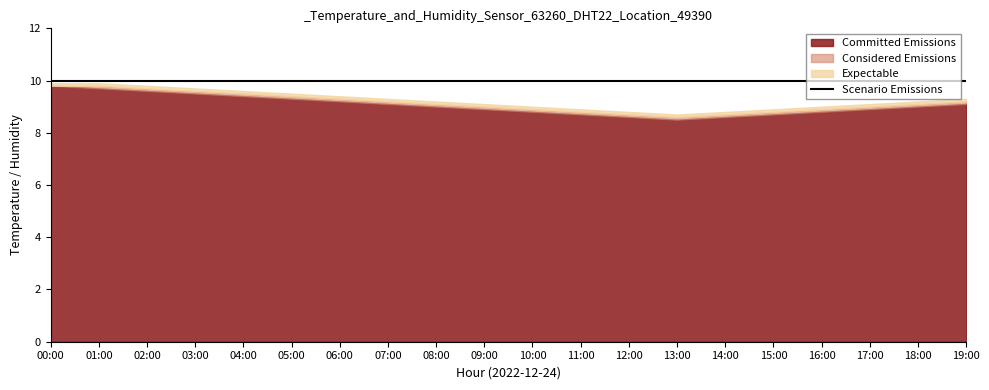

Which category has the highest value in the Committed Emissions series?

00:00